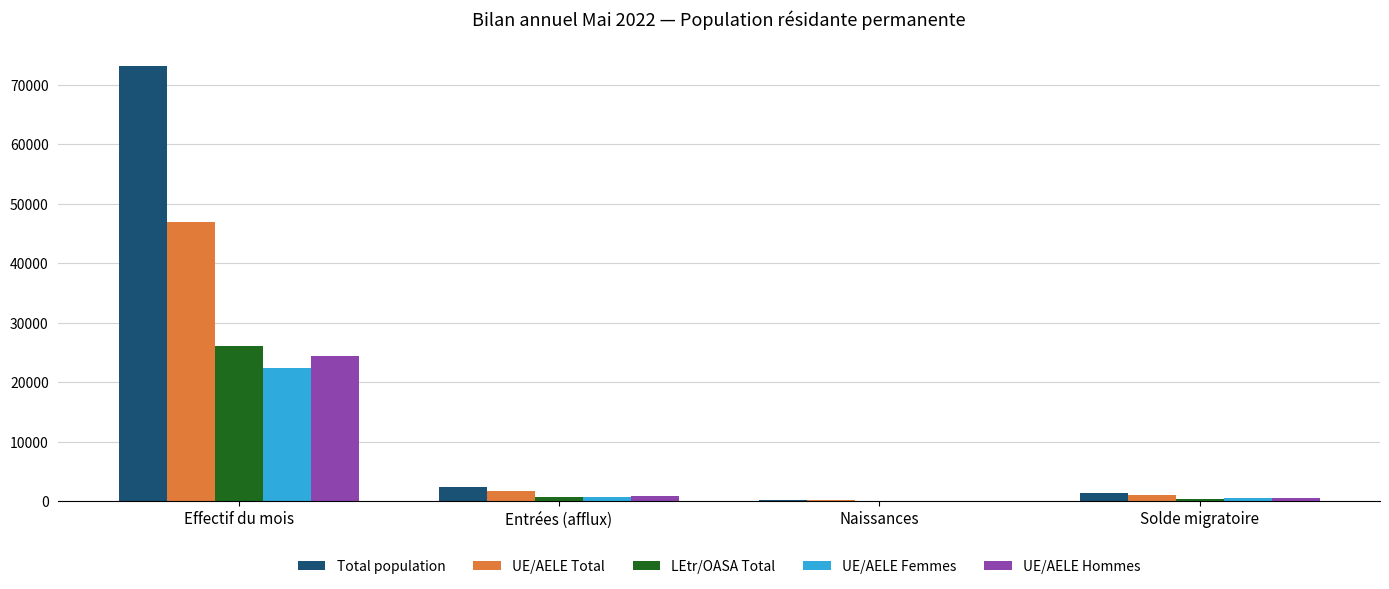

What is the sum of the UE/AELE Total values at Effectif du mois and Entrées (afflux)?

48629